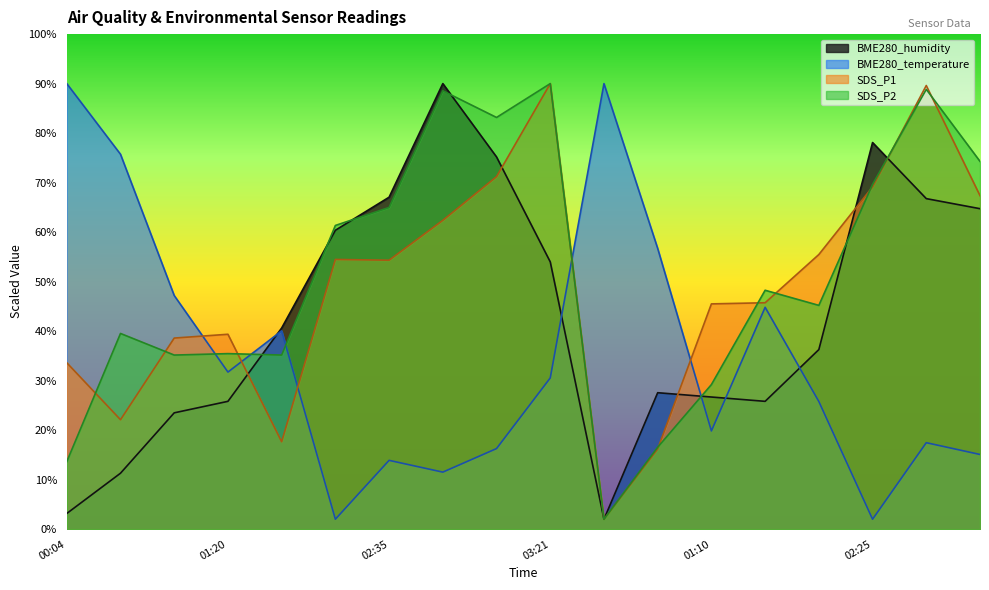

What is the difference between the BME280_temperature values at 01:35 and 01:45?

4.8